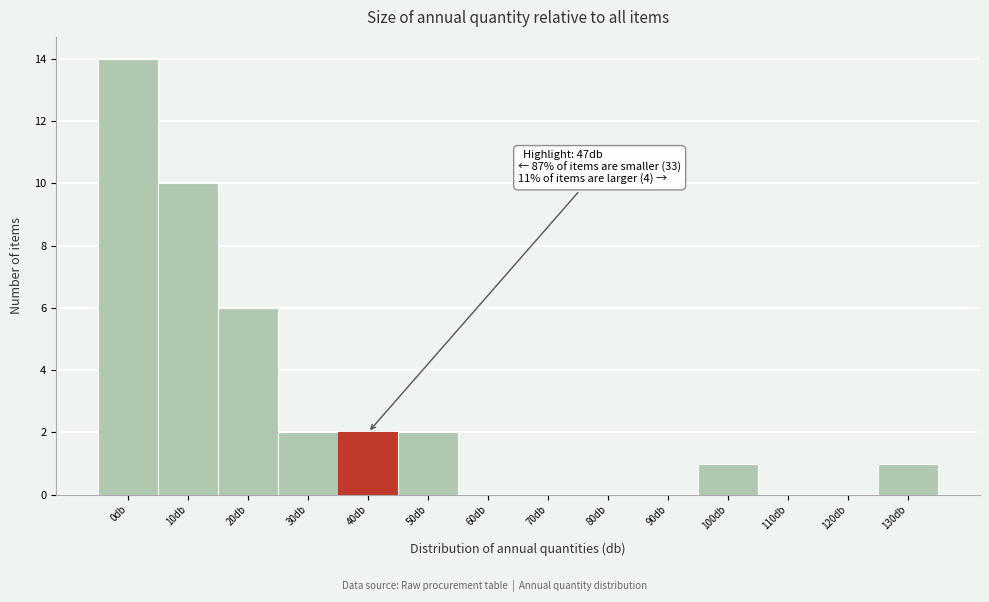

Reading left to right, list all the values displayed in this chart.

0db=14	10db=10	20db=6	30db=2	40db=2	50db=2	60db=0	70db=0	80db=0	90db=0	100db=1	110db=0	120db=0	130db=1